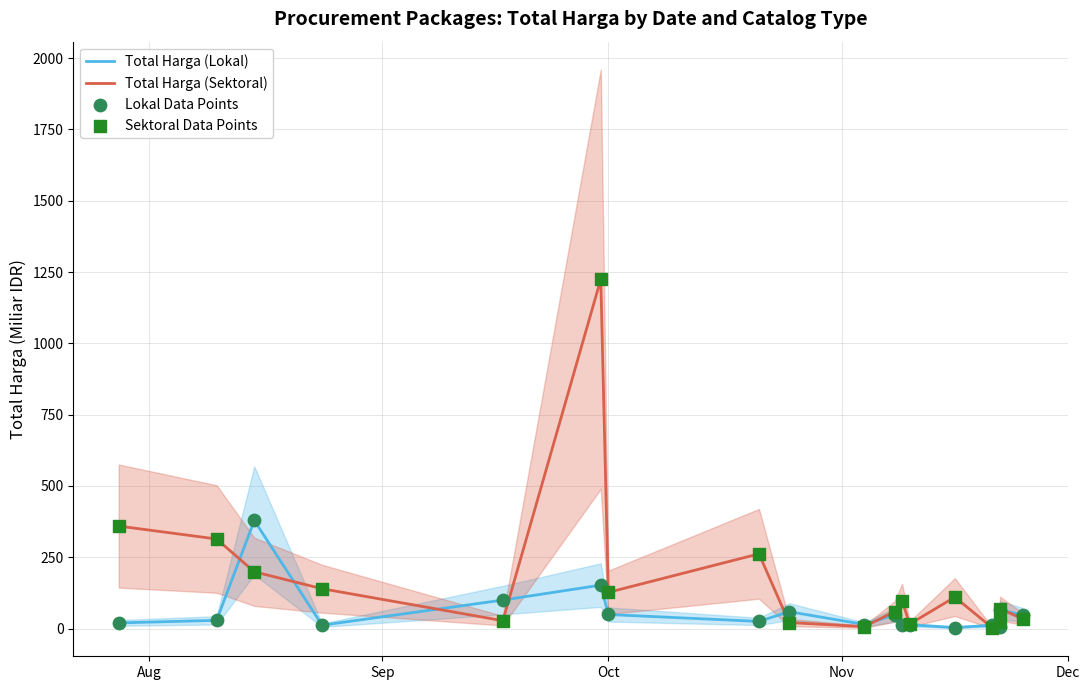

Is the value of Lokal Data Points at Sep greater than the value of Total Harga (Lokal) at 12?

Yes